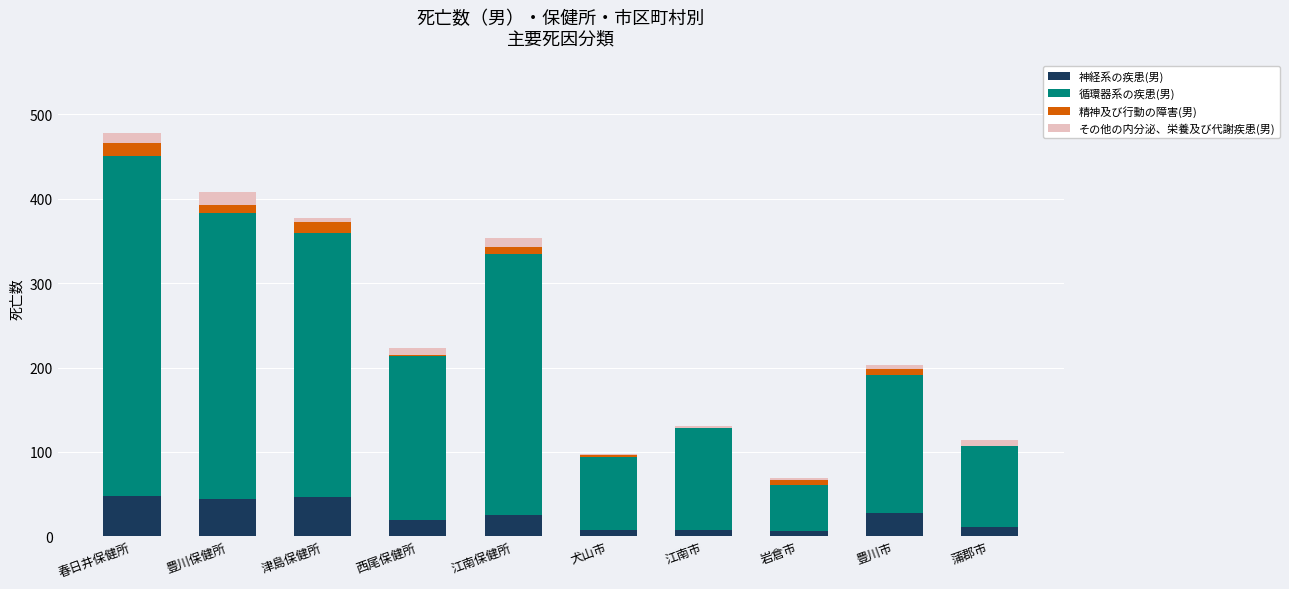

Does the chart contain stacked bars?

Yes